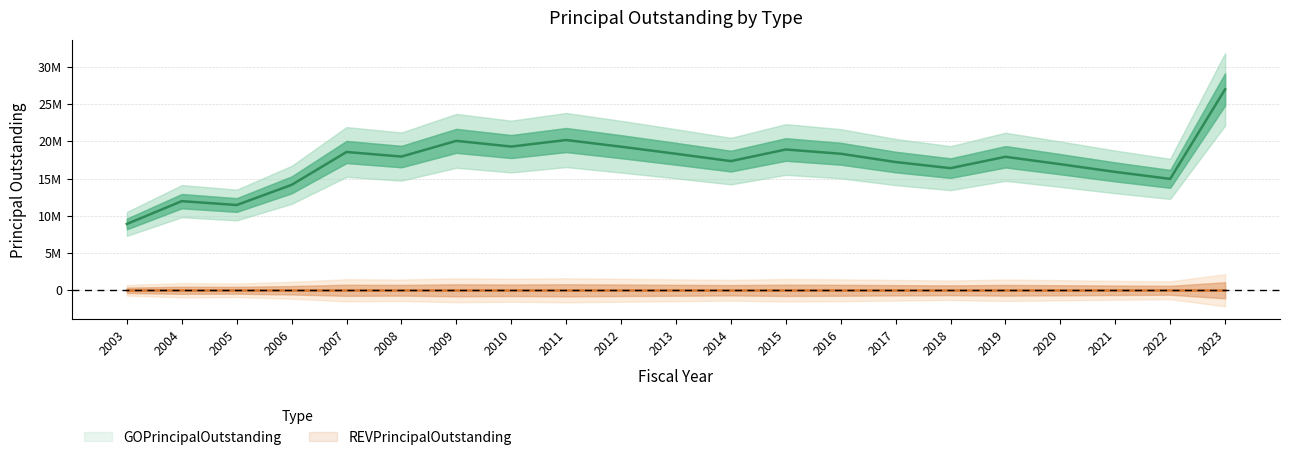

Reading left to right, extract all data points from this chart.

8905000	11965000	11445000	14150000	18565000	17950000	20060000	19295000	20170000	19275000	18325000	17340000	18900000	18330000	17215000	16395000	17920000	16925000	15890000	14955000	26980000